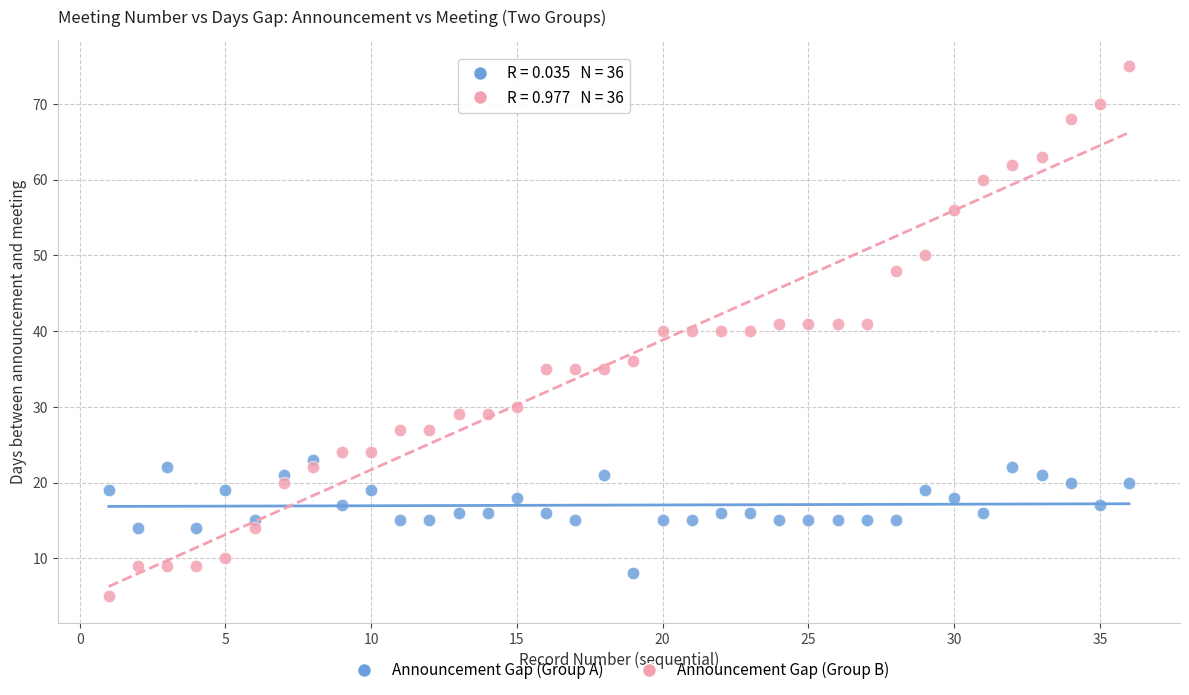

Which series has the largest Y range (max minus min)?

Announcement Gap (Group B)